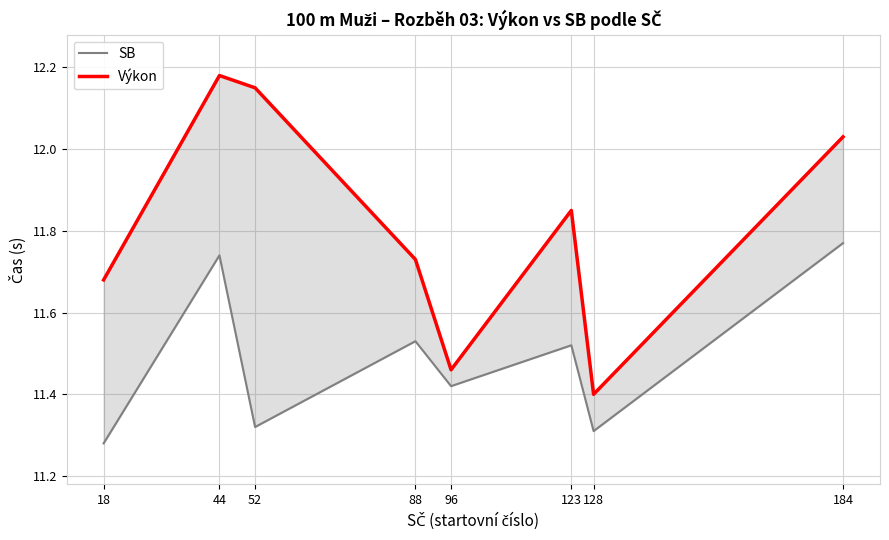

What is the greatest value displayed?

12.2